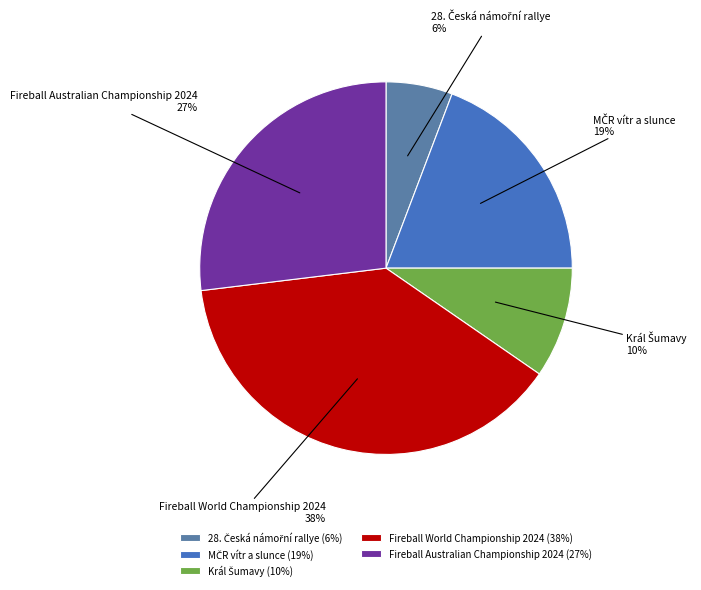

To the nearest percent, what portion does Fireball World Championship 2024 represent?

38%